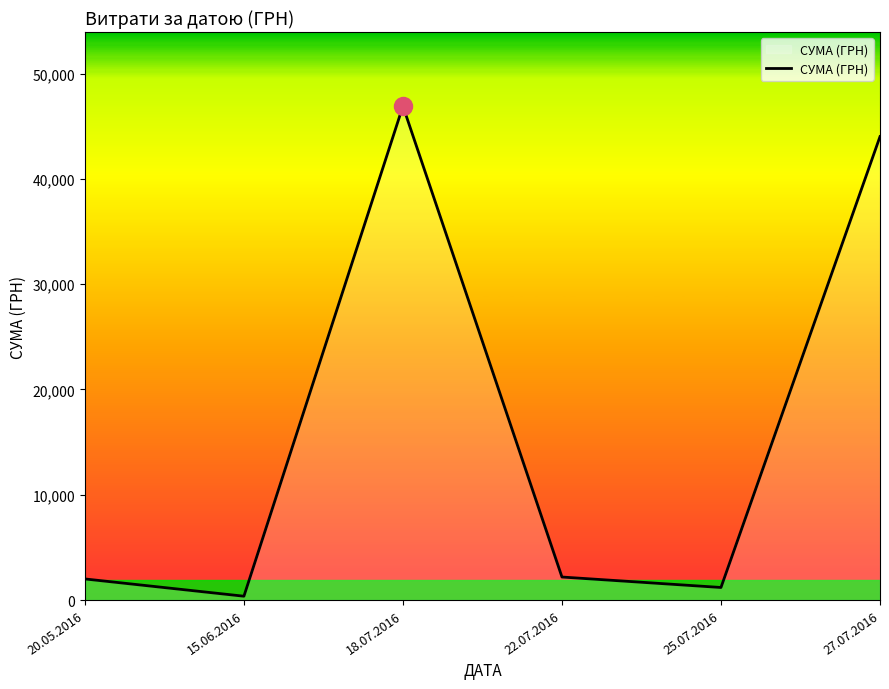

What is the sum of the values at 22.07.2016 and 18.07.2016?

49092.9